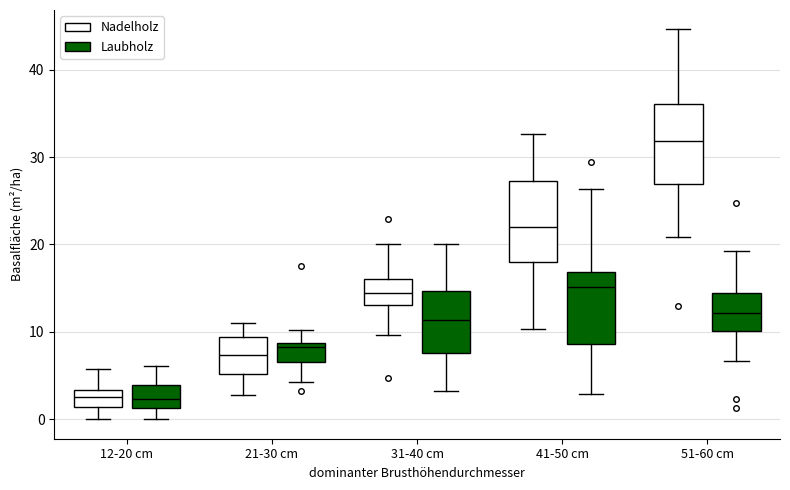

Reading left to right, transcribe this box plot: for each box, give where its median line is, the range the box spans, and where its two whiskers end, as read against the y-axis. The values are not printed on the chart, so give them approximately, as read against the axis.

12-20 cm (Nadelholz): median 3 (inside the box), box 1 to 3, whiskers 0 to 6
12-20 cm (Laubholz): median 2, box 1 to 4, whiskers 0 to 6
21-30 cm (Nadelholz): median 7, box 5 to 9, whiskers 3 to 11
21-30 cm (Laubholz): median 8, box 7 to 9, whiskers 4 to 10
31-40 cm (Nadelholz): median 14, box 13 to 16, whiskers 10 to 20
31-40 cm (Laubholz): median 11, box 8 to 15, whiskers 3 to 20
41-50 cm (Nadelholz): median 22, box 18 to 27, whiskers 10 to 33
41-50 cm (Laubholz): median 15, box 9 to 17, whiskers 3 to 26
51-60 cm (Nadelholz): median 32, box 27 to 36, whiskers 21 to 45
51-60 cm (Laubholz): median 12, box 10 to 14, whiskers 7 to 19